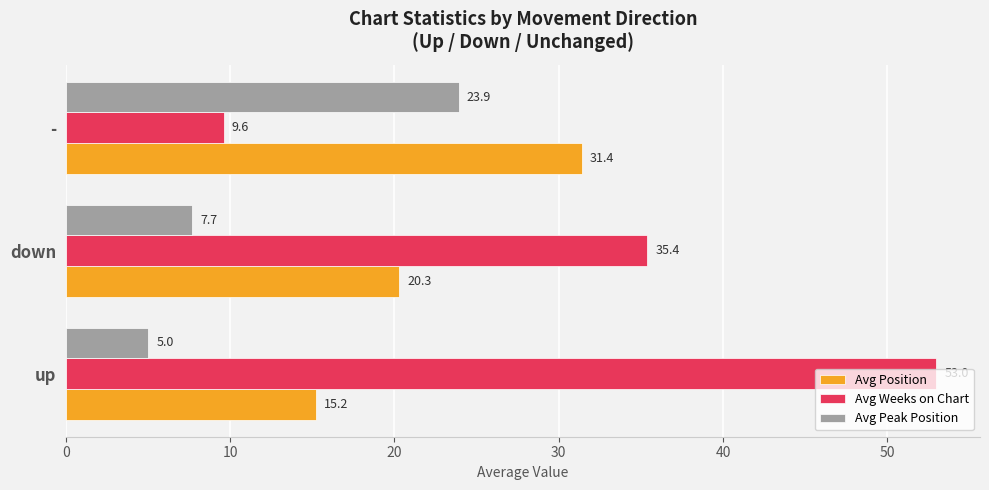

What is the smallest value displayed?

5.0